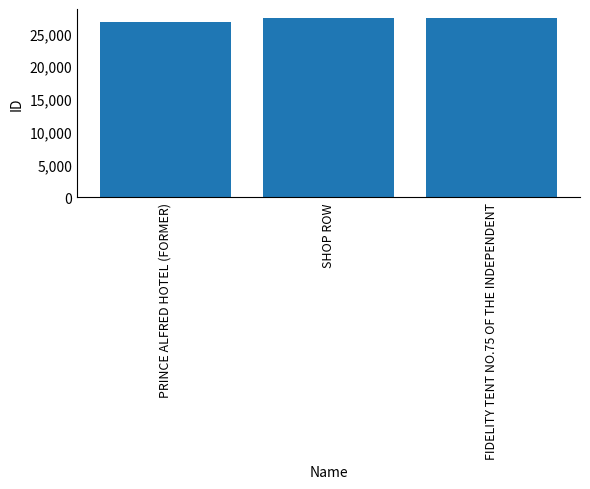

The chart shows a value of 26738 at PRINCE ALFRED HOTEL (FORMER). True or false?

True